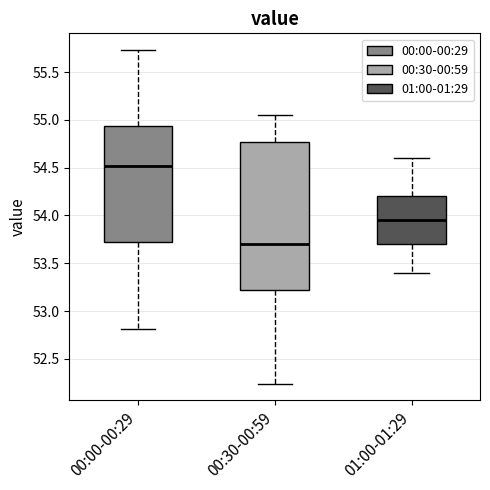

Which box's median line is the highest?

00:00-00:29